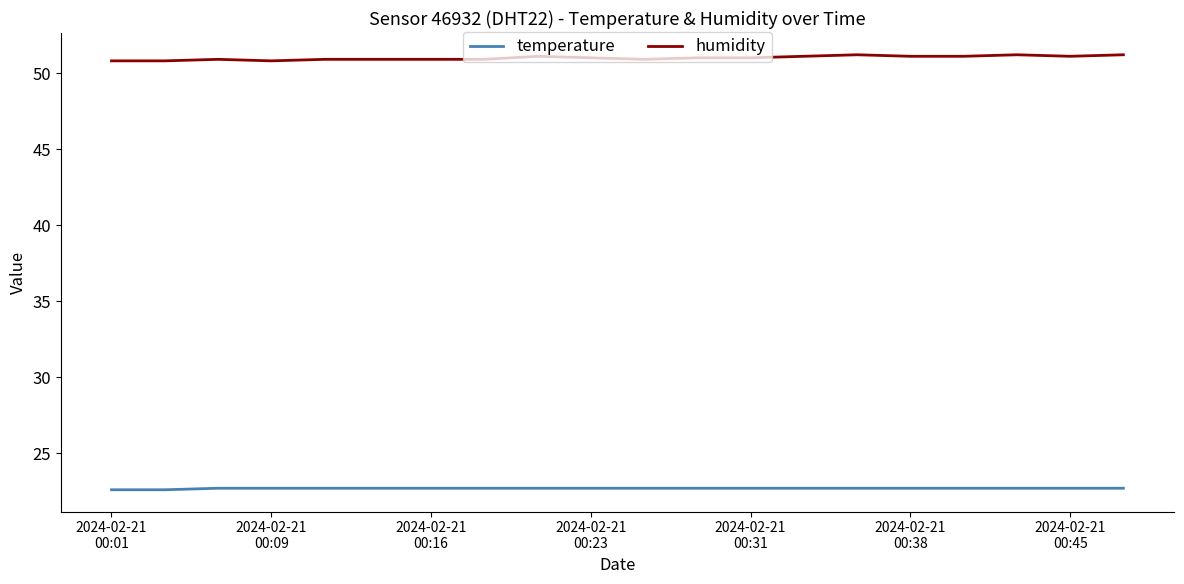

Which series has the largest total across all categories?

humidity